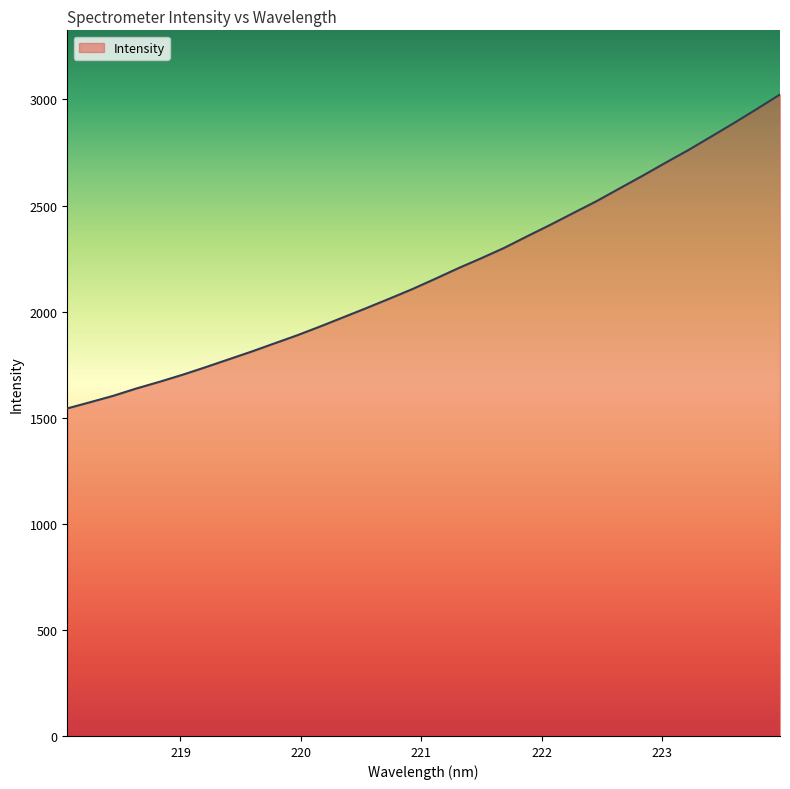

What is the difference between the maximum and minimum values?

1479.6